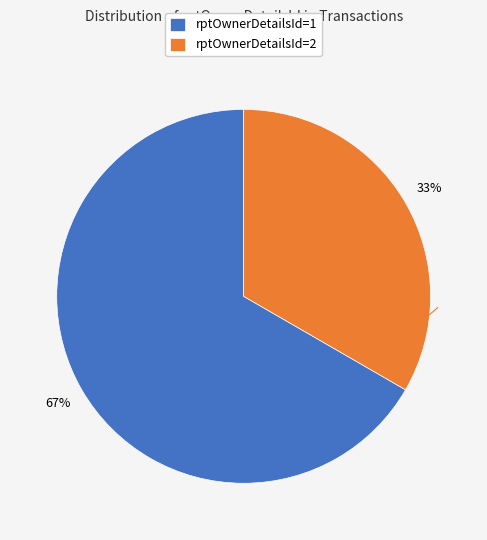

Combined, do rptOwnerDetailsId=2 and rptOwnerDetailsId=1 account for over 50%?

Yes